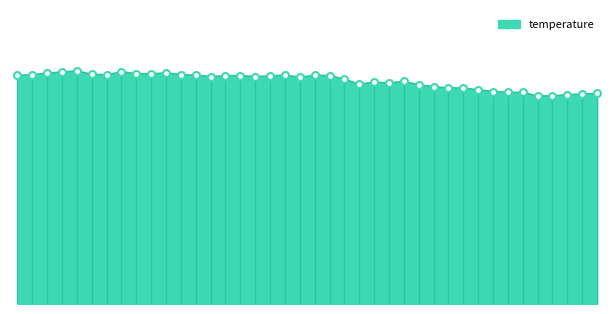

Where does the data first go above 9?

00:02